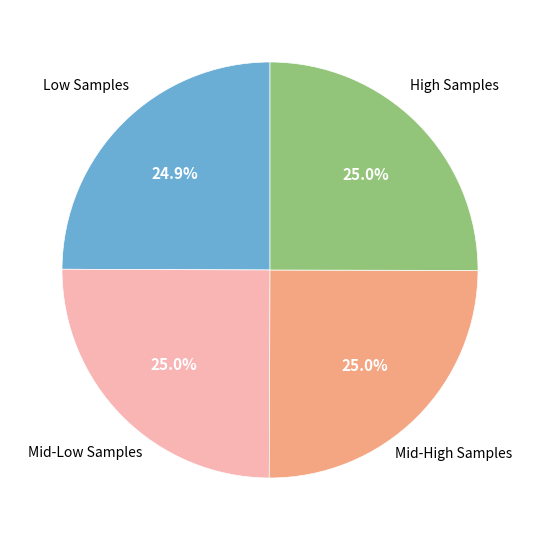

What is the ratio of the value at Low Samples to the value at High Samples?

1.0